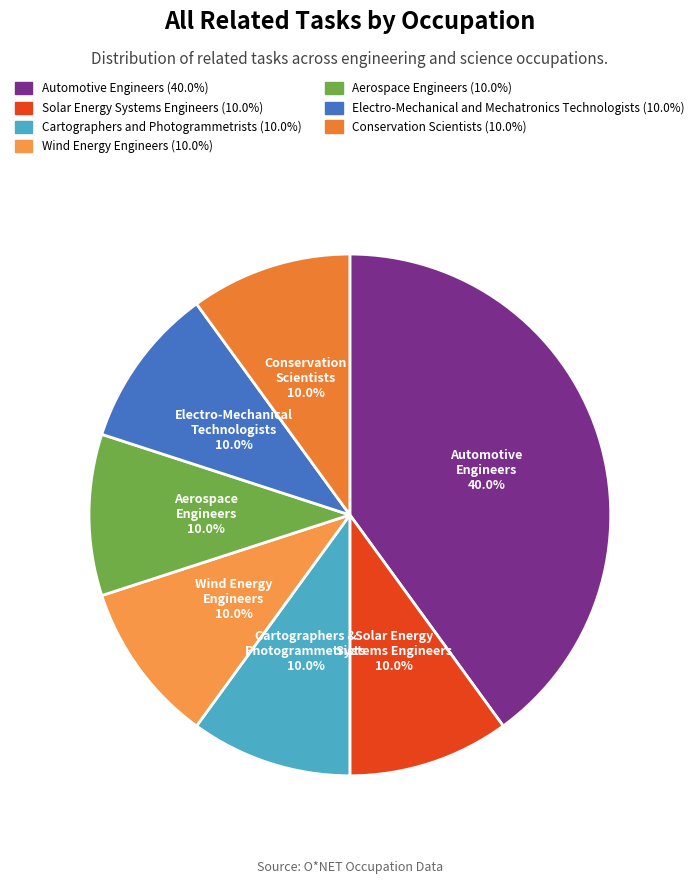

The Conservation Scientists slice represents 15% of the pie. True or false?

False